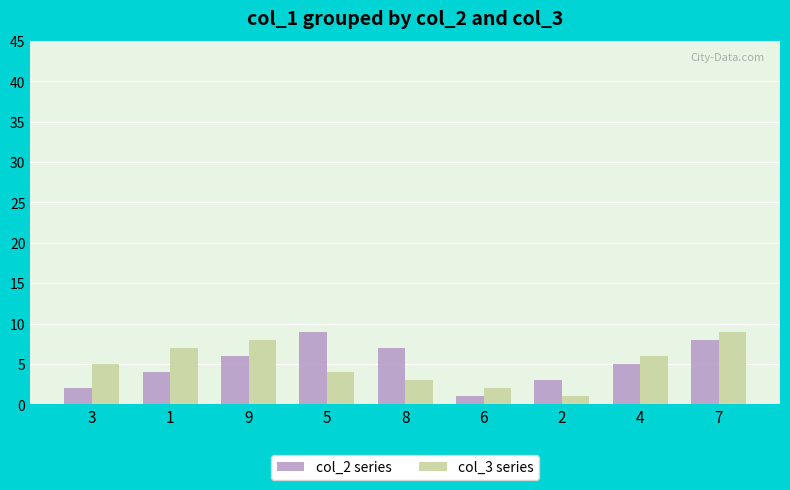

How many distinct data groups are displayed?

2